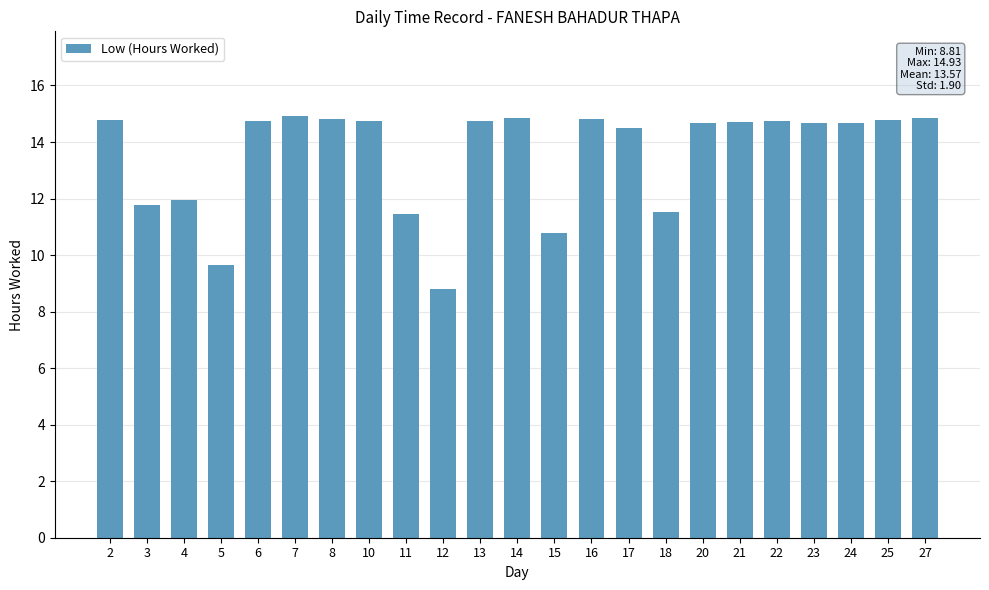

What is the value of the 22nd bar from the left?

14.8